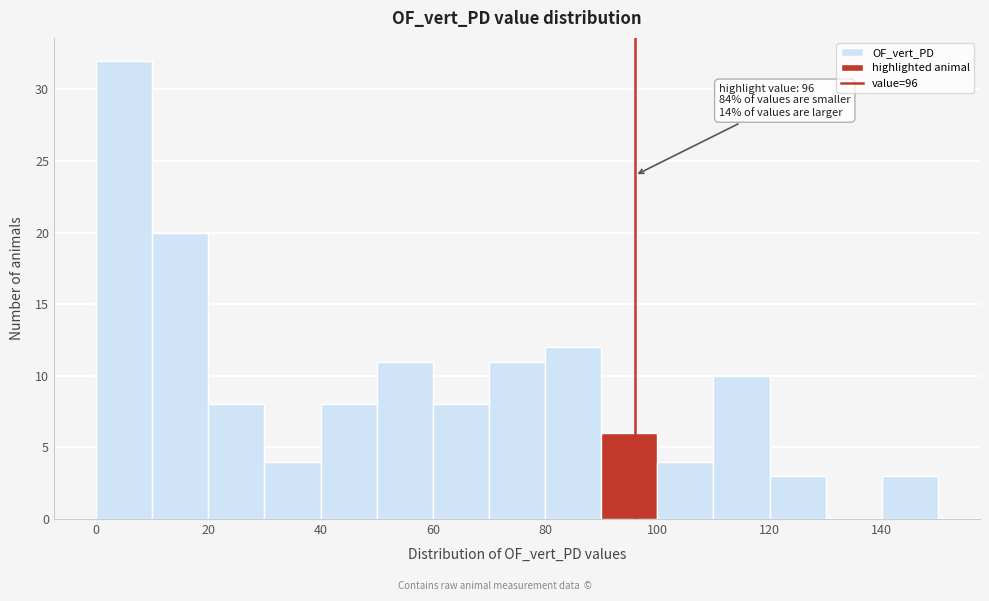

Over which range of the x-axis is the bar tallest?

0 to 10